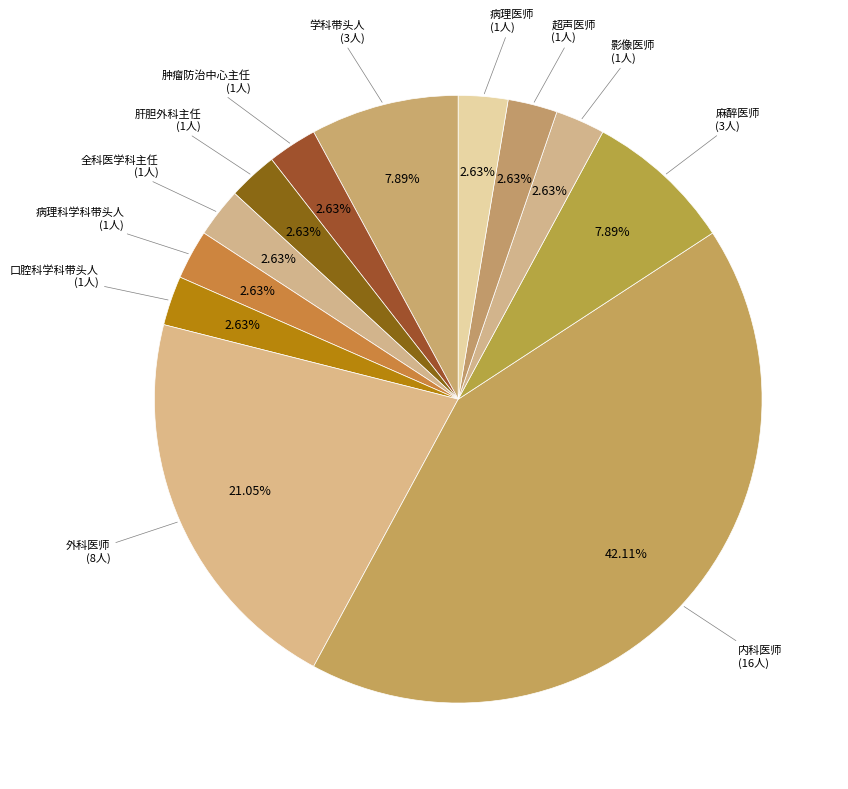

To the nearest percent, what is the combined percentage of 外科医师 and 肿瘤防治中心主任?

24%